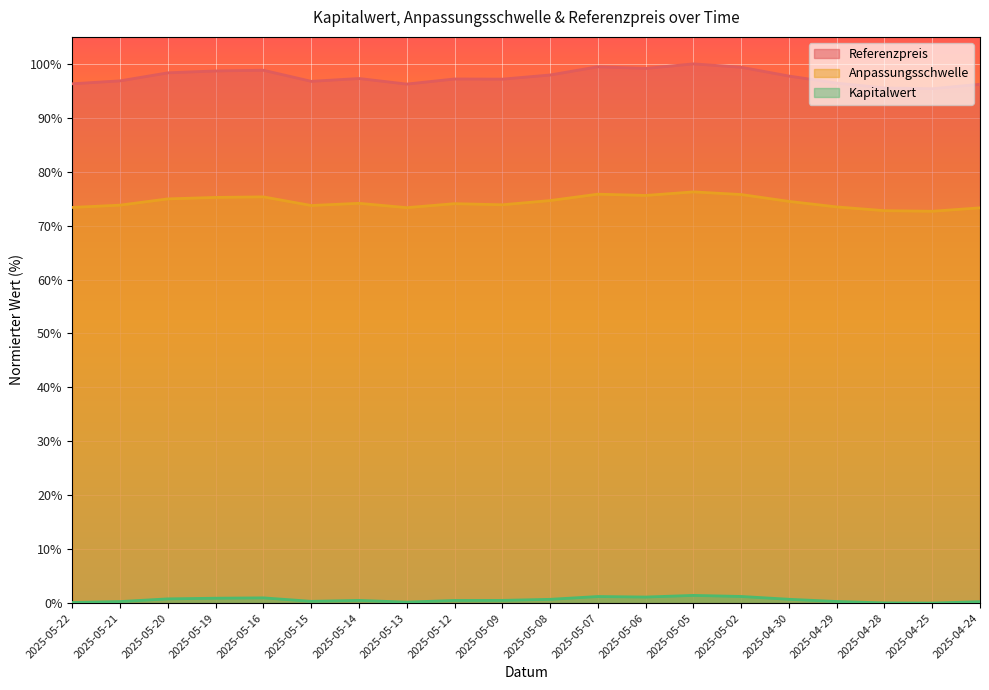

At how many categories does at least one series exceed 33?

20